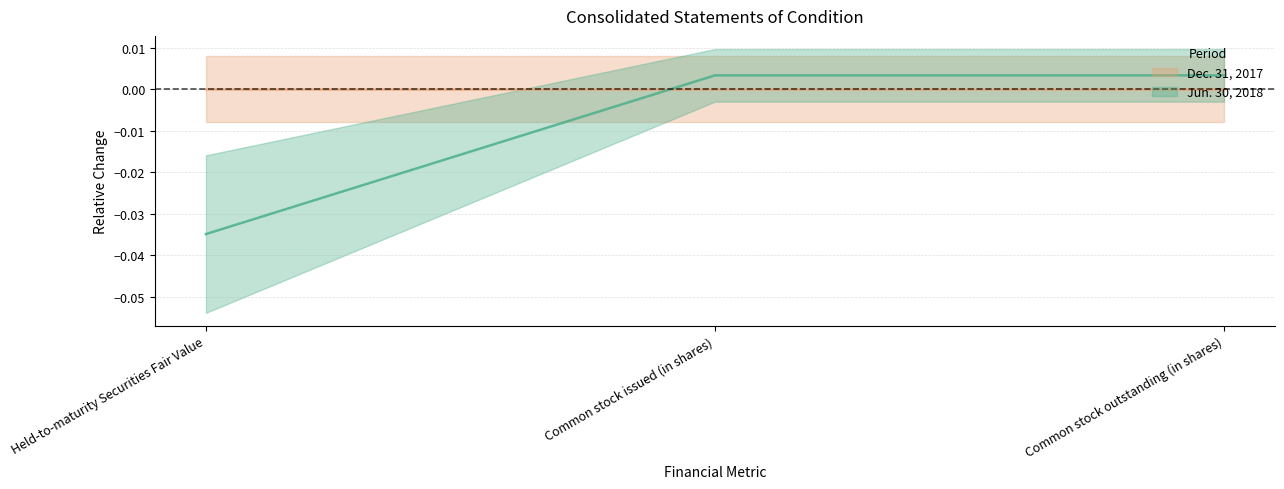

How many values are below zero?

1